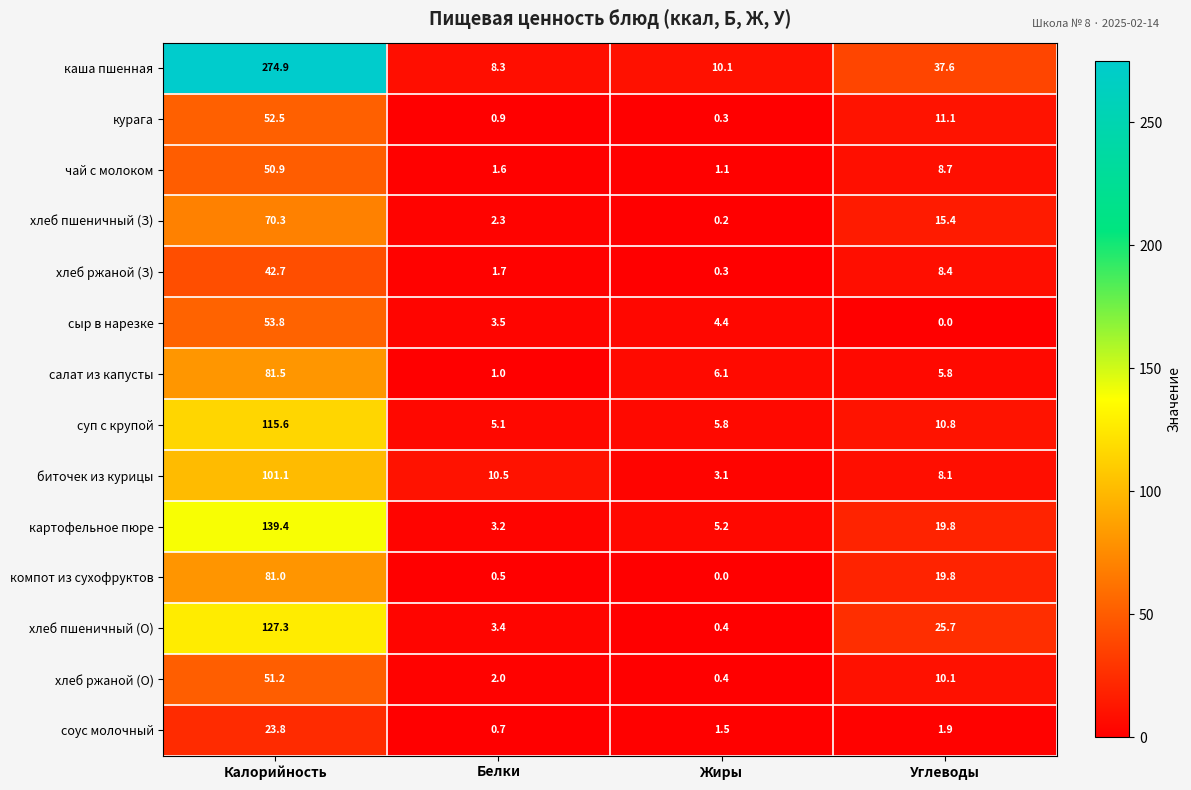

What is the difference between the компот из сухофруктов values at Углеводы and Жиры?

19.8